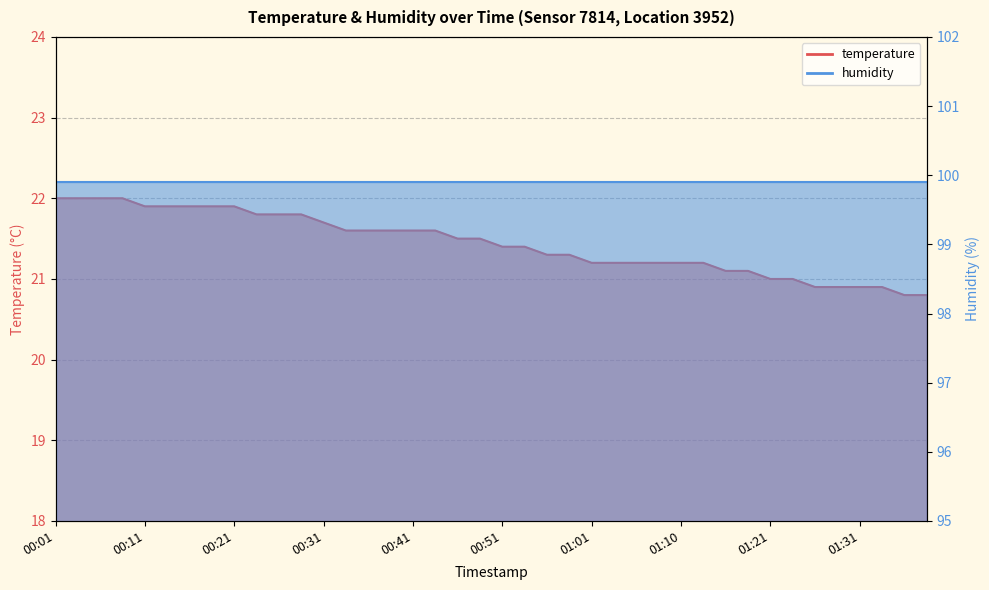

True or false: the data shows 28.3 at 01:26.

False